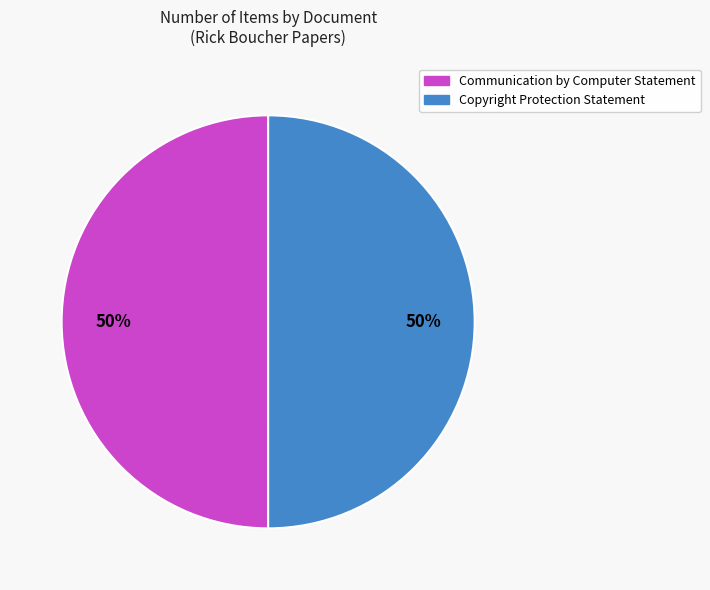

How many slices are in this pie chart?

2